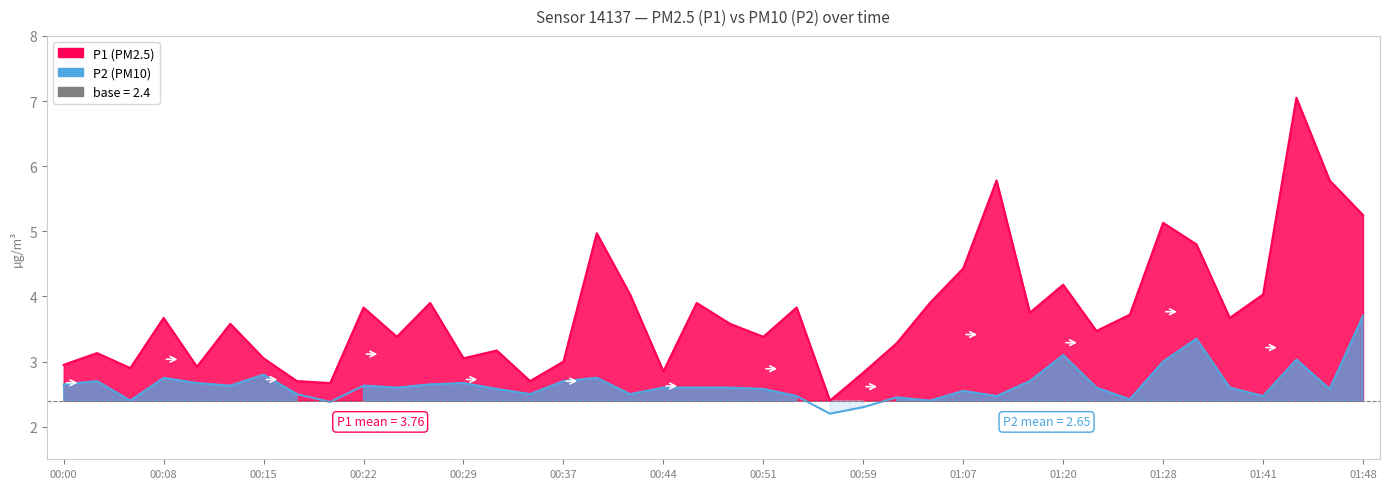

What is the label of the 21st point from the left?

00:49